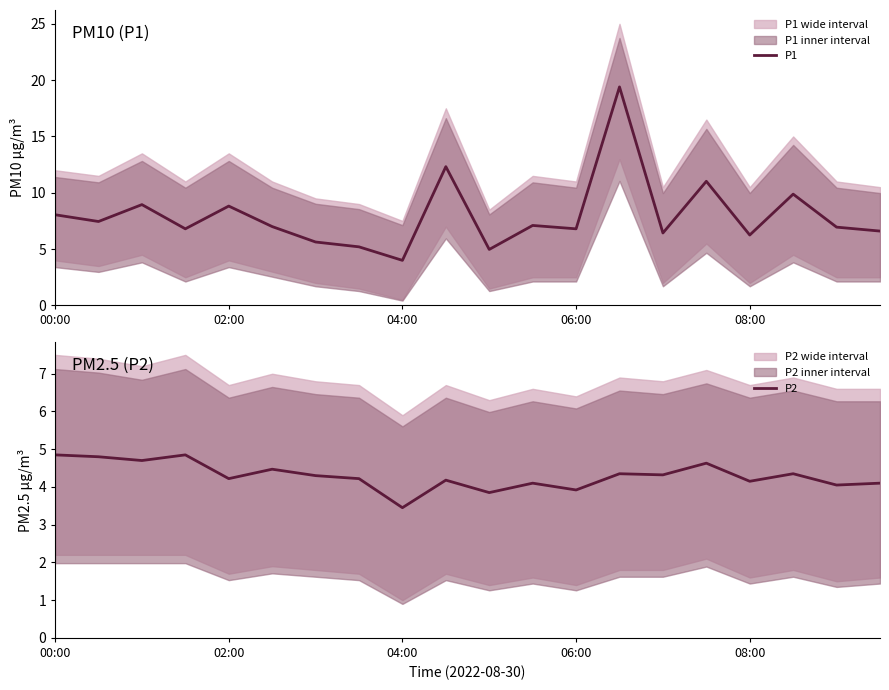

What is the minimum value for P2?

3.5